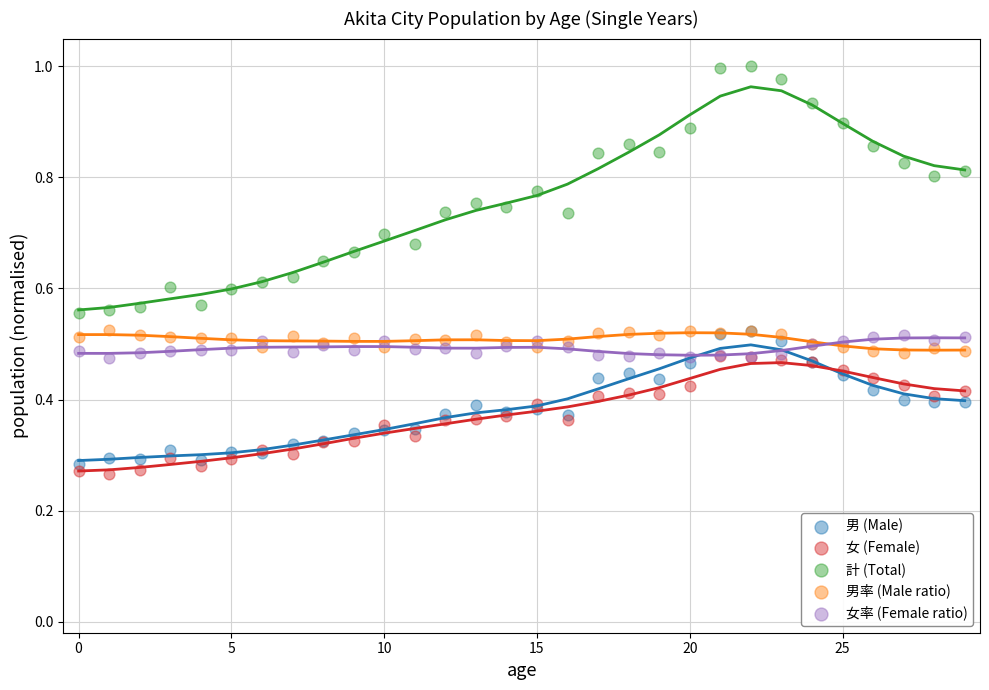

Which series has the largest Y range (max minus min)?

計 (Total)